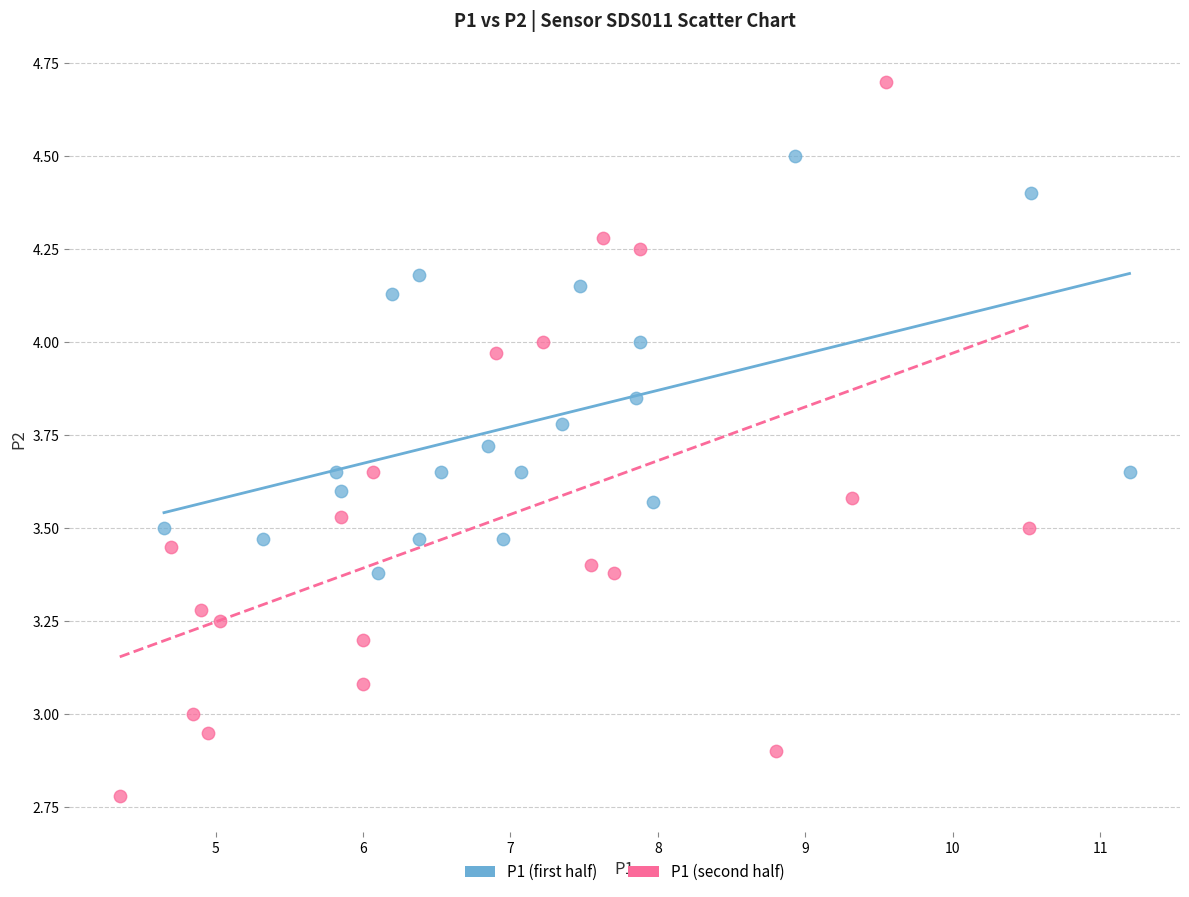

Which series reaches the minimum Y coordinate?

P1 (second half)